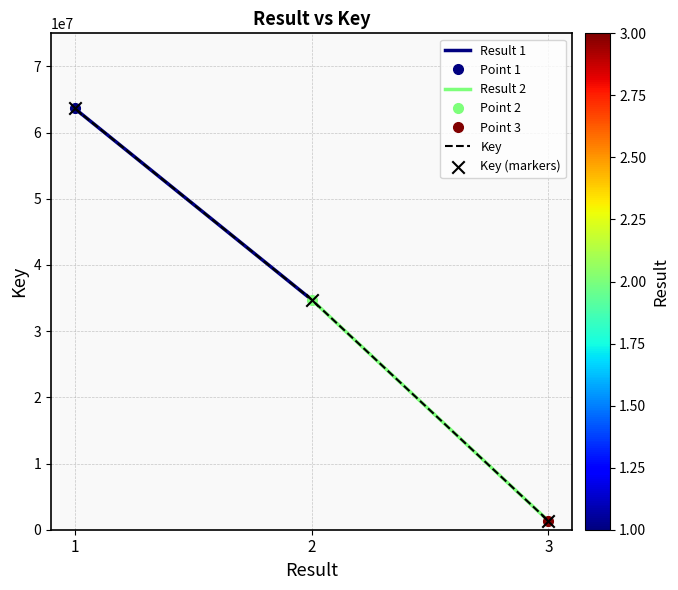

What is the change in value from 2 to 3?

-33428431